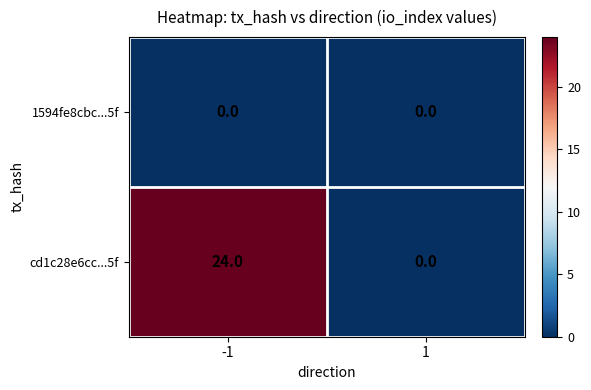

Between -1 and 1, which series saw the biggest shift?

cd1c28e6cc...5f